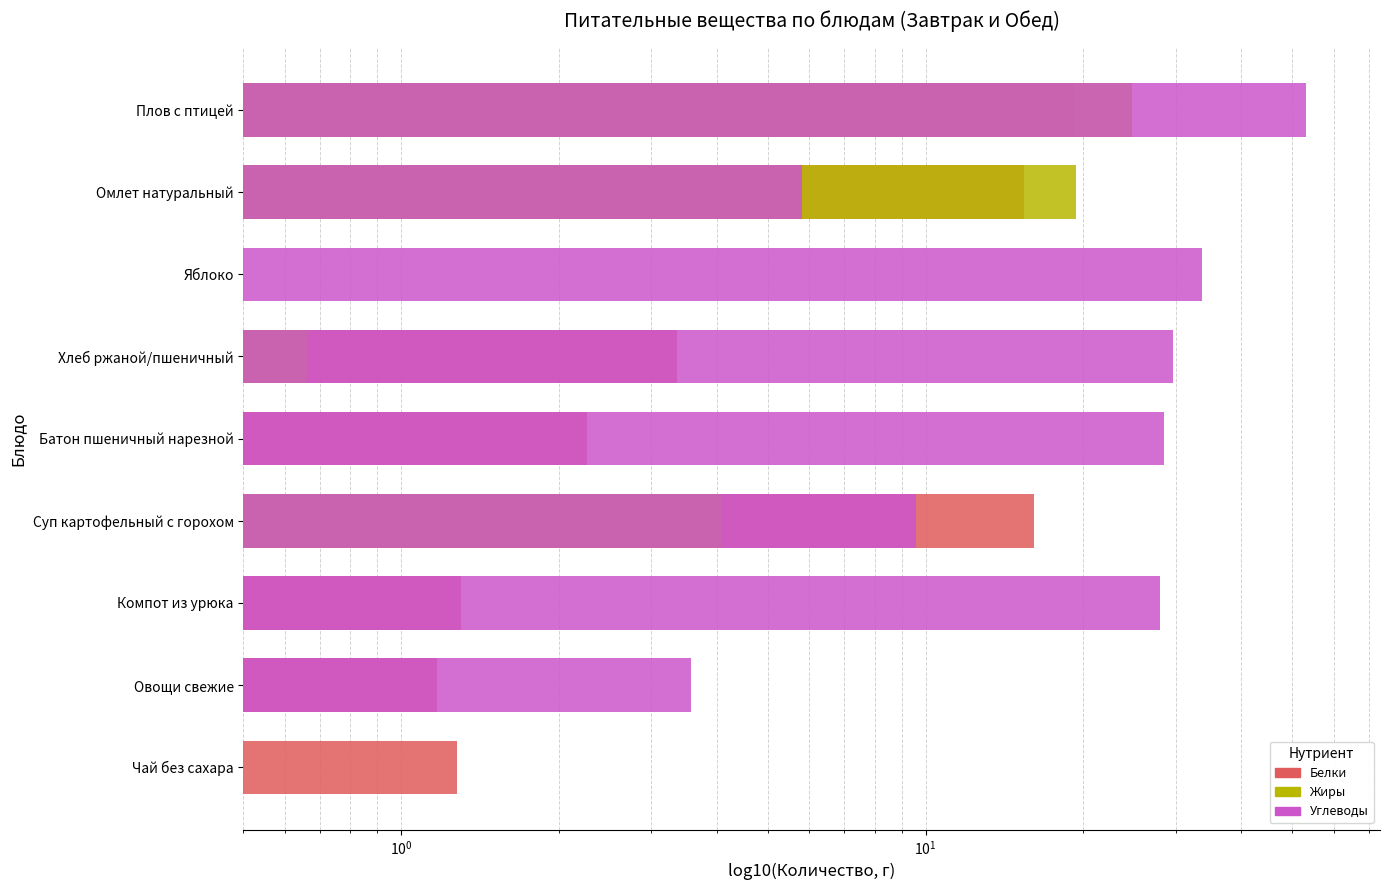

What are all the series names shown in the legend?

Белки, Жиры, Углеводы